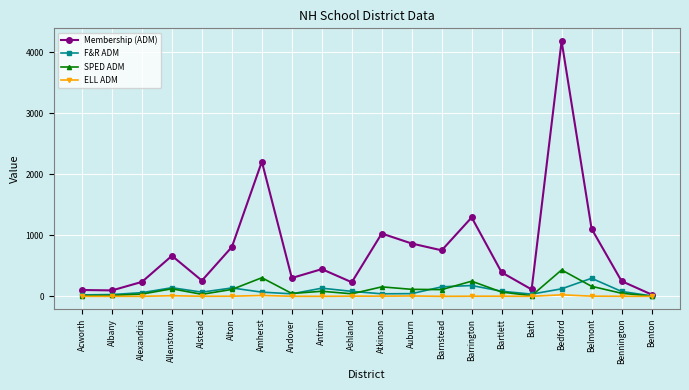

What is the difference between the second highest and minimum values in the Membership (ADM) series?

2175.8